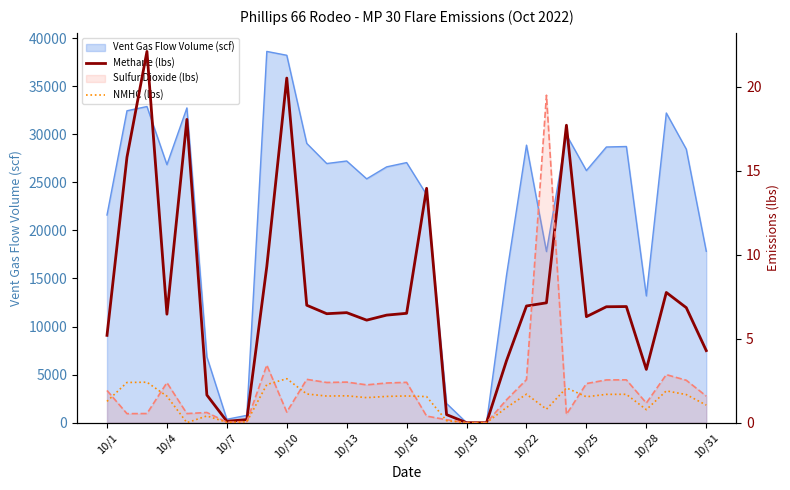

True or false: NMHC (lbs) has more than 0 points higher than both neighbors.

True